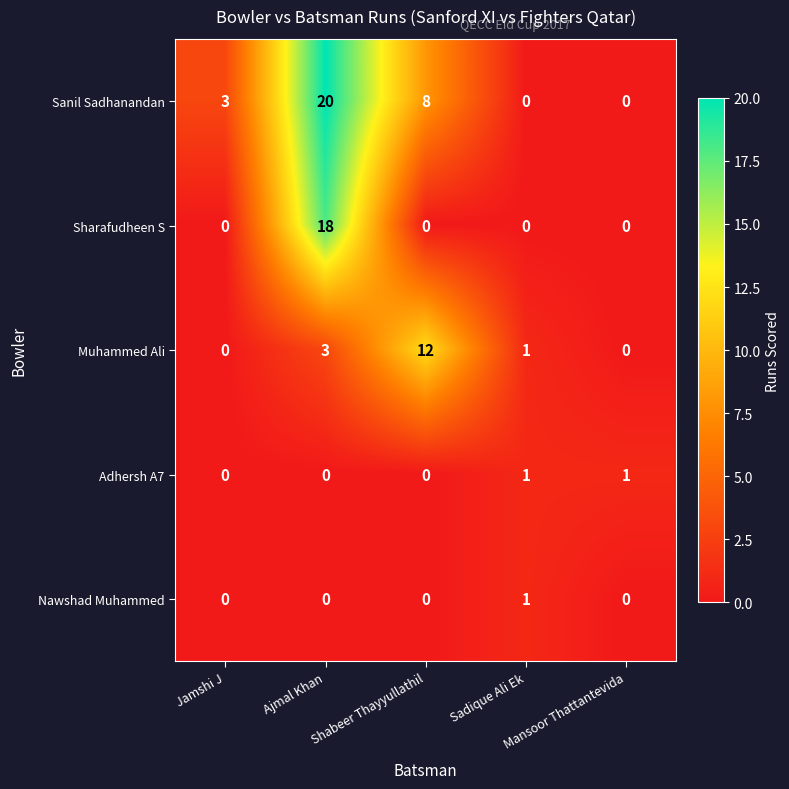

How many Sanil Sadhanandan values are between 0 and 8?

4